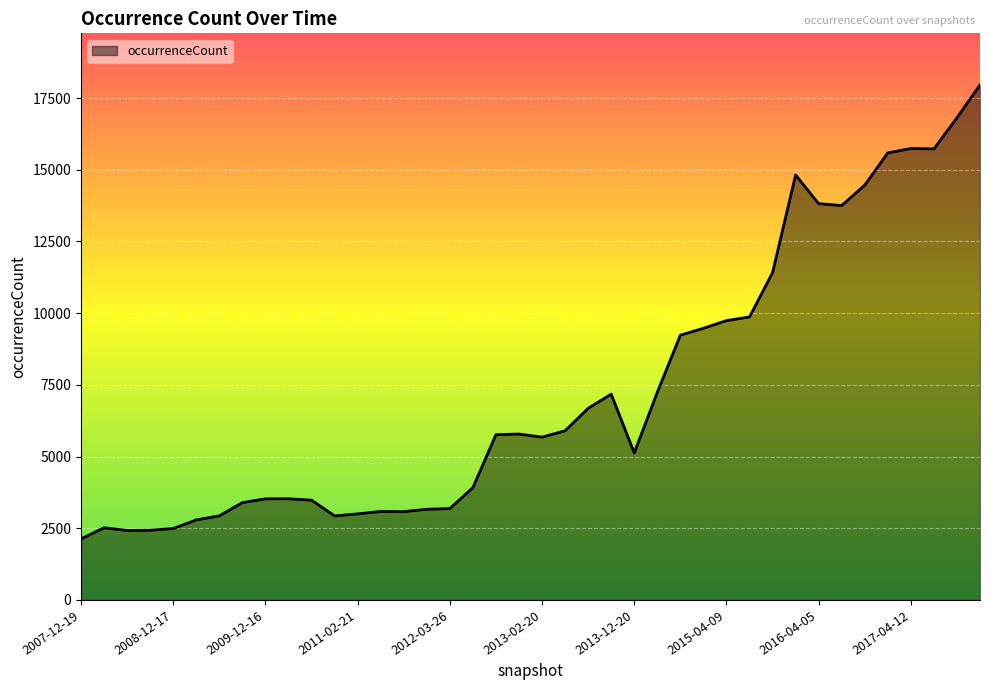

What is the greatest value displayed?

17959